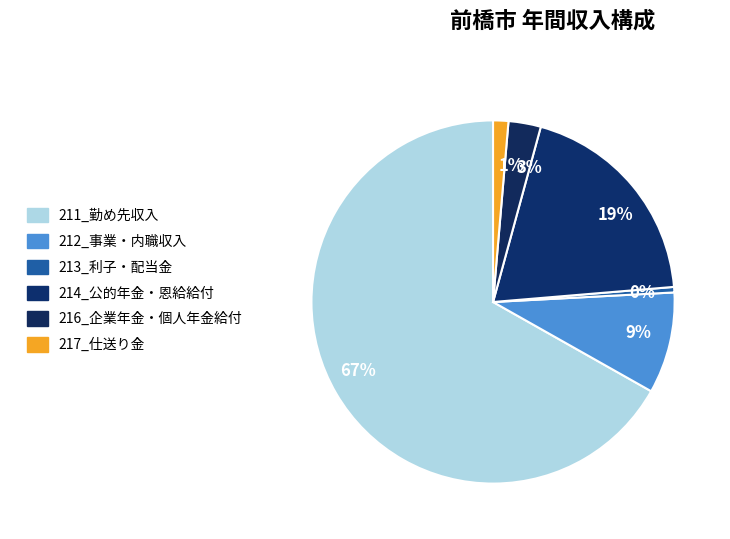

To the nearest percent, what is the average slice percentage?

17%